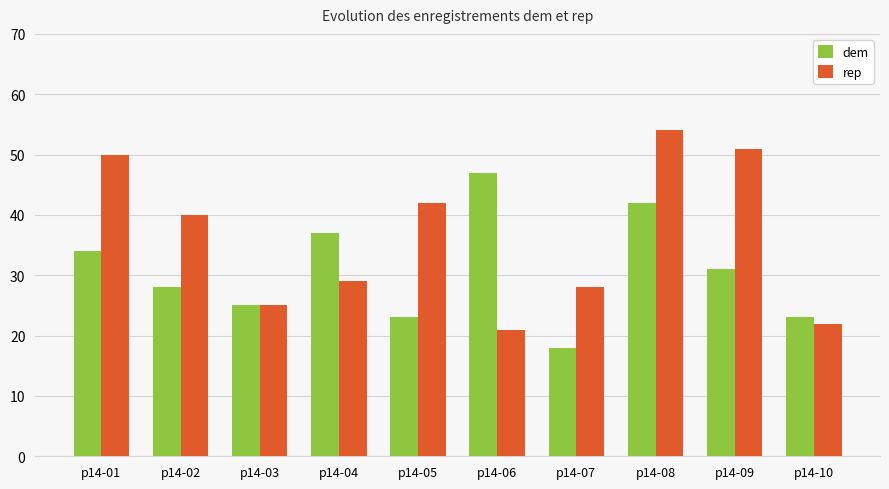

Does the chart contain any negative values?

No